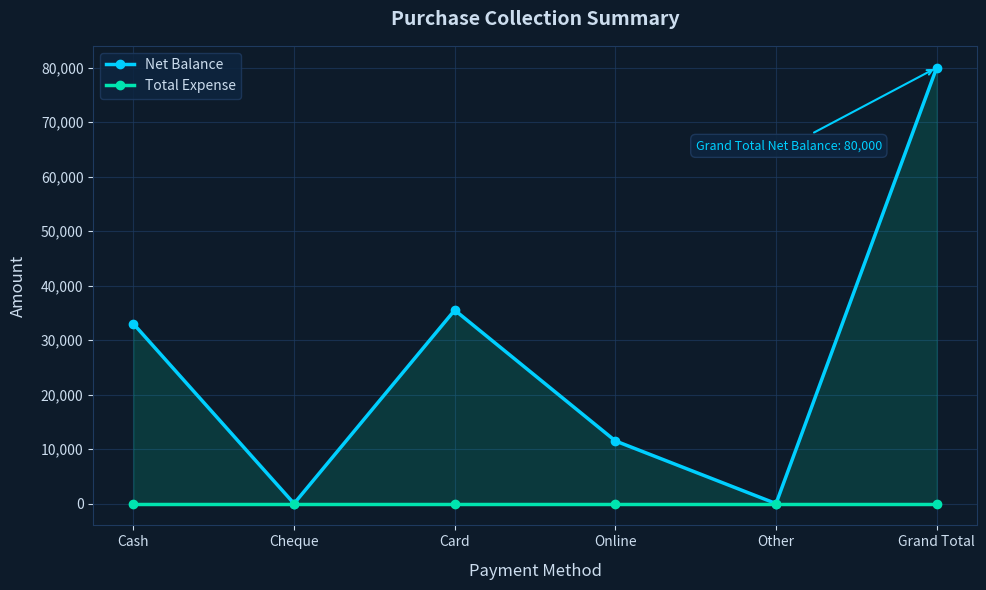

List the labels in order of Net Balance value, smallest first.

Cheque, Other, Online, Cash, Card, Grand Total